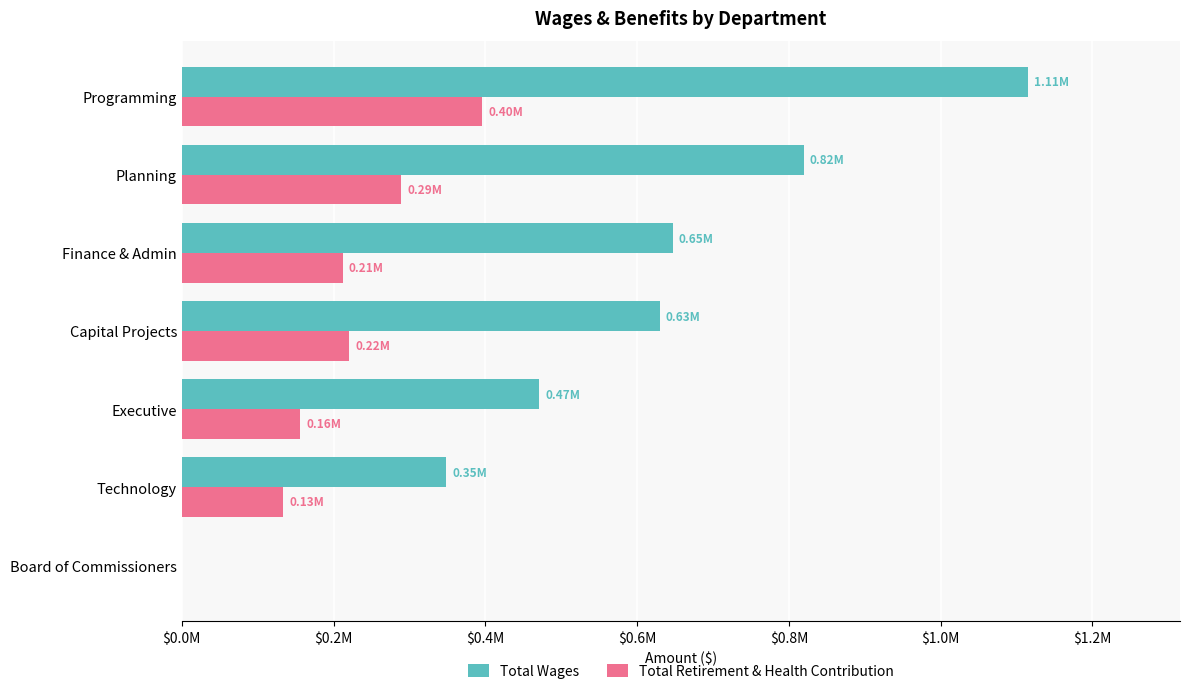

What are all the series names shown in the legend?

Total Wages, Total Retirement & Health Contribution